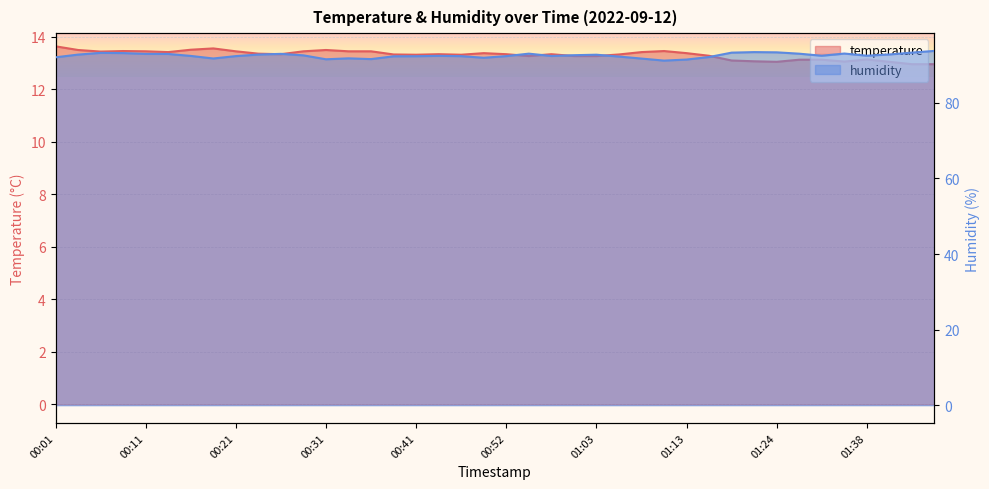

List the series in order of their overall mean, lowest first.

temperature, humidity